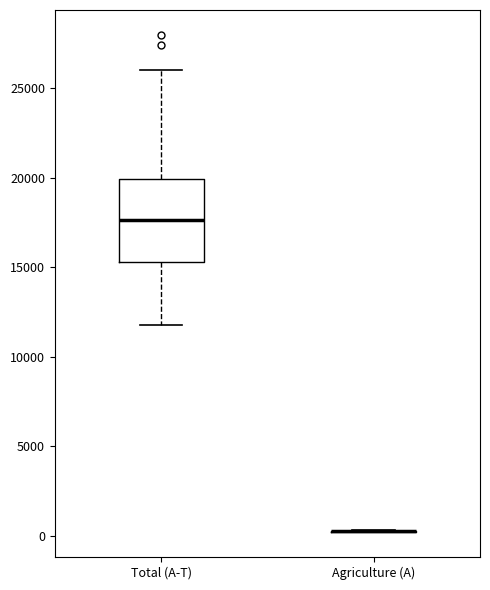

Reading left to right, transcribe this box plot: for each box, give where its median line is, the range the box spans, and where its two whiskers end, as read against the y-axis. The values are not printed on the chart, so give them approximately, as read against the axis.

Total (A-T): median 17500, box 15500 to 20000, whiskers 12000 to 26000
Agriculture (A): box collapsed to a line at 500, whiskers 0 to 500